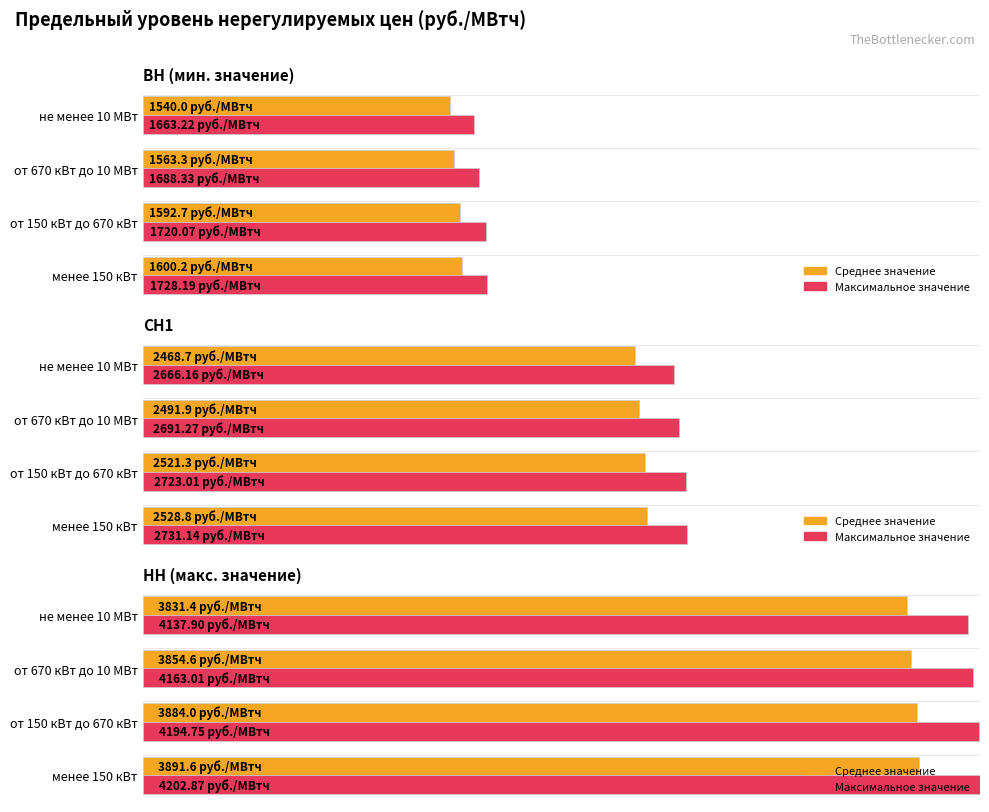

How many values in the ВН (мин. значение) (макс.) series are below 1720?

2